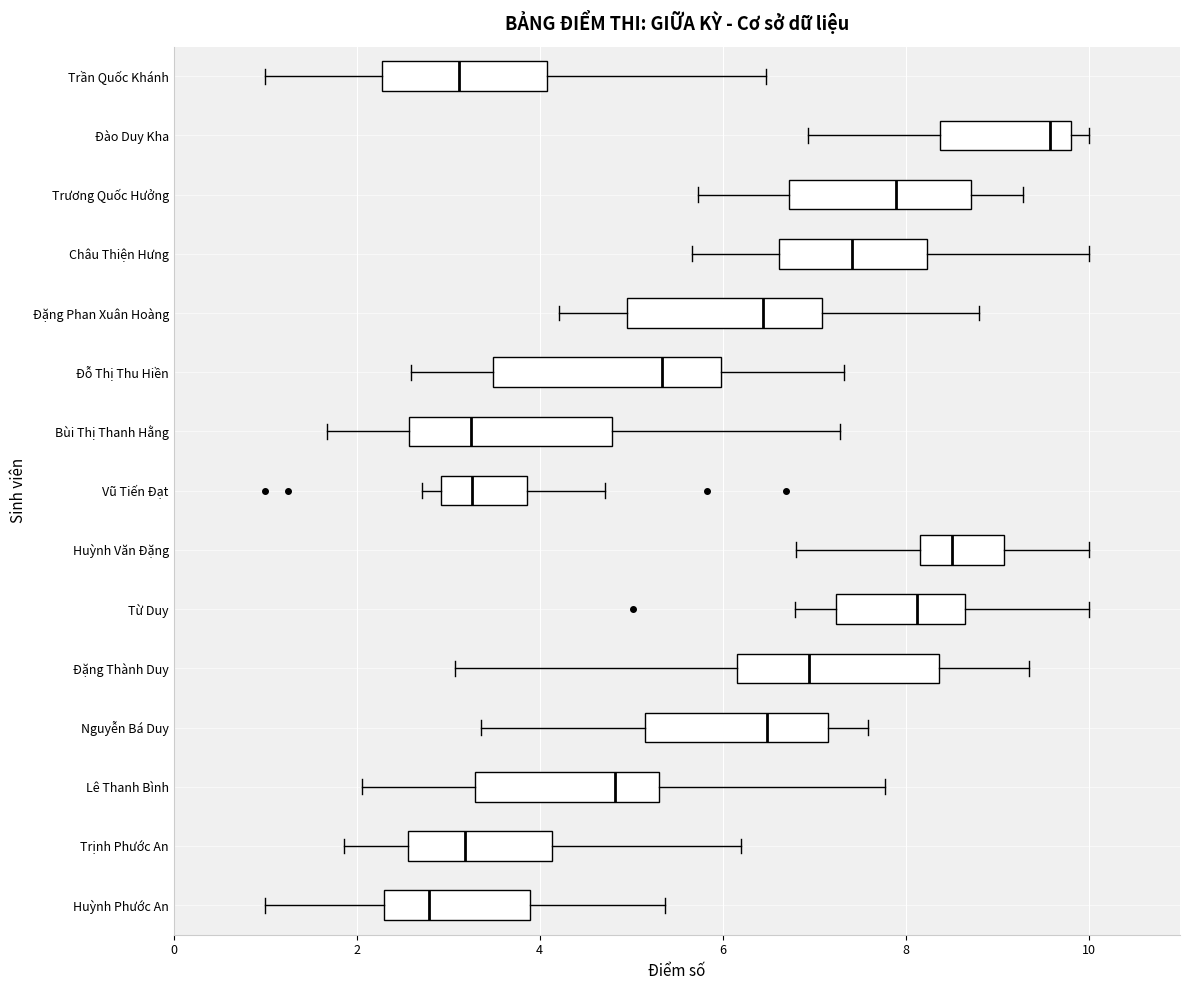

Reading bottom to top, read every box against the x-axis: the position of its median line, the range the box covers, and the ends of its whiskers. The values are not printed on the chart, so give them approximately, as read against the axis.

Huỳnh Phước An: median 2.8, box 2.4 to 3.8, whiskers 1.0 to 5.4
Trịnh Phước An: median 3.2, box 2.6 to 4.2, whiskers 1.8 to 6.2
Lê Thanh Bình: median 4.8, box 3.2 to 5.4, whiskers 2.0 to 7.8
Nguyễn Bá Duy: median 6.4, box 5.2 to 7.2, whiskers 3.4 to 7.6
Đặng Thành Duy: median 7.0, box 6.2 to 8.4, whiskers 3.0 to 9.4
Từ Duy: median 8.2, box 7.2 to 8.6, whiskers 6.8 to 10.0
Huỳnh Văn Đặng: median 8.6, box 8.2 to 9.0, whiskers 6.8 to 10.0
Vũ Tiến Đạt: median 3.2, box 3.0 to 3.8, whiskers 2.8 to 4.8
Bùi Thị Thanh Hằng: median 3.2, box 2.6 to 4.8, whiskers 1.6 to 7.2
Đỗ Thị Thu Hiền: median 5.4, box 3.4 to 6.0, whiskers 2.6 to 7.4
Đặng Phan Xuân Hoàng: median 6.4, box 5.0 to 7.0, whiskers 4.2 to 8.8
Châu Thiện Hưng: median 7.4, box 6.6 to 8.2, whiskers 5.6 to 10.0
Trương Quốc Hưởng: median 7.8, box 6.8 to 8.8, whiskers 5.8 to 9.2
Đào Duy Kha: median 9.6, box 8.4 to 9.8, whiskers 7.0 to 10.0
Trần Quốc Khánh: median 3.2, box 2.2 to 4.0, whiskers 1.0 to 6.4